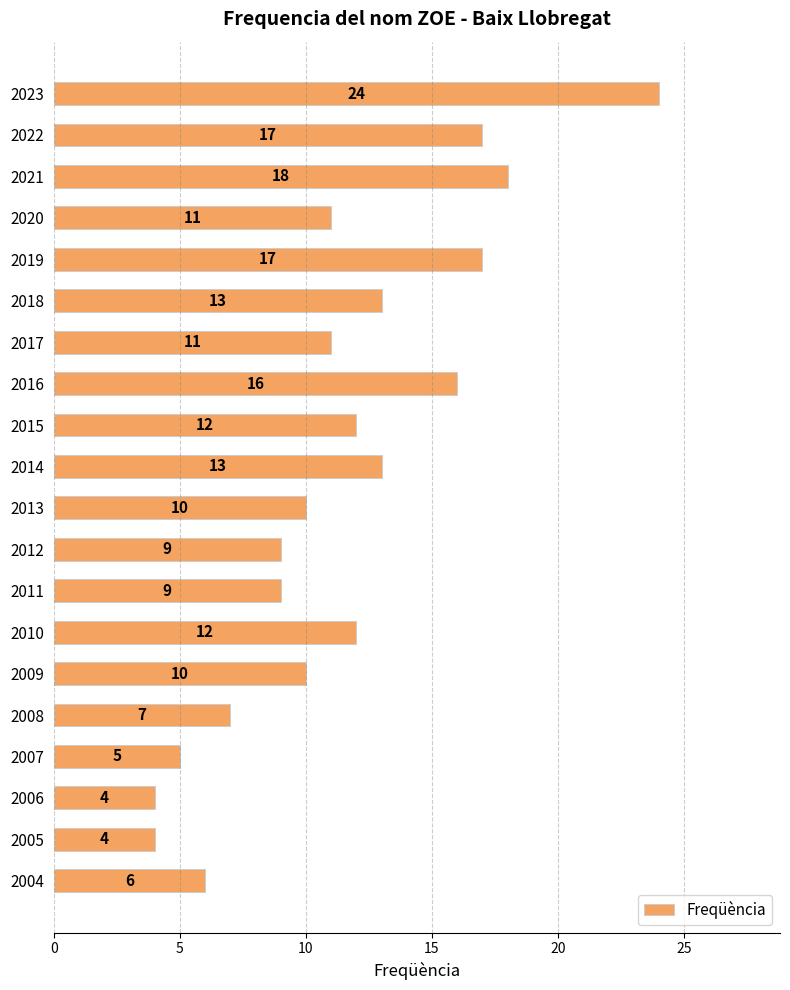

Count the number of categories in the chart.

20